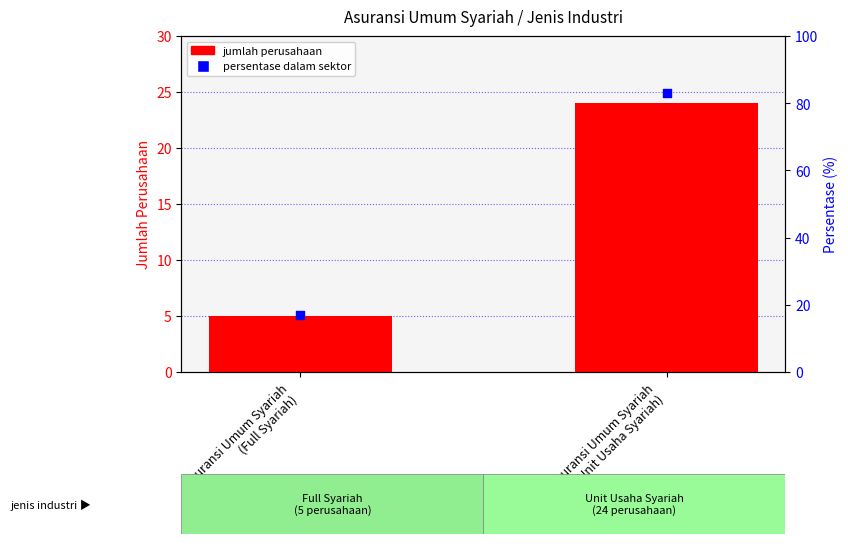

What is the total value across all series at Asuransi Umum Syariah
(Full Syariah)?

22